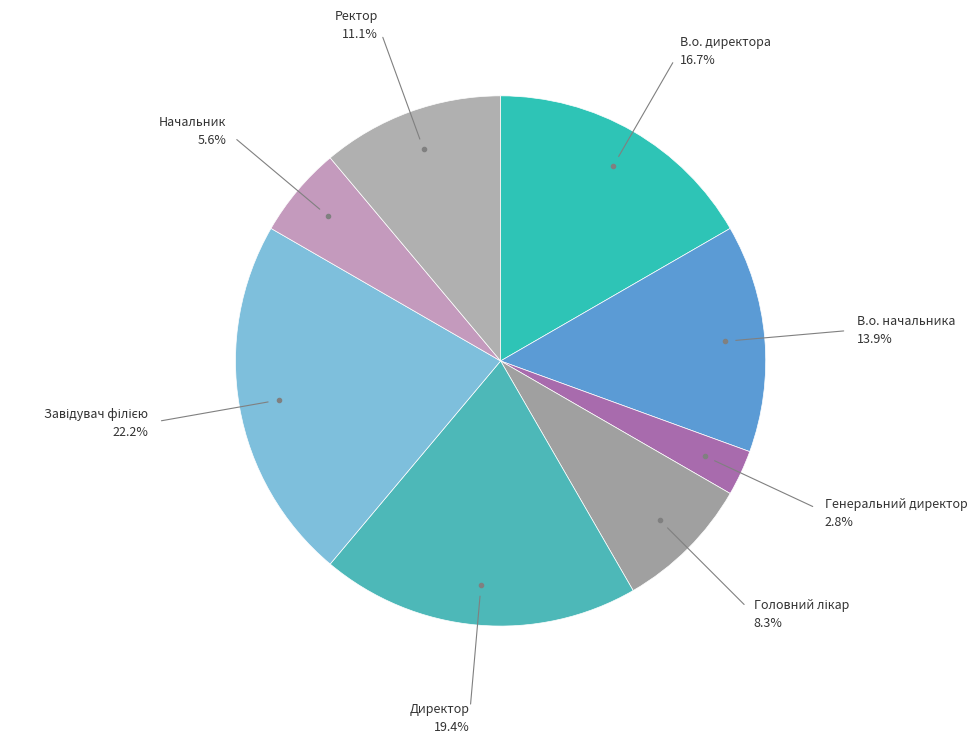

Combined, do В.о. начальника and Начальник account for over 50%?

No